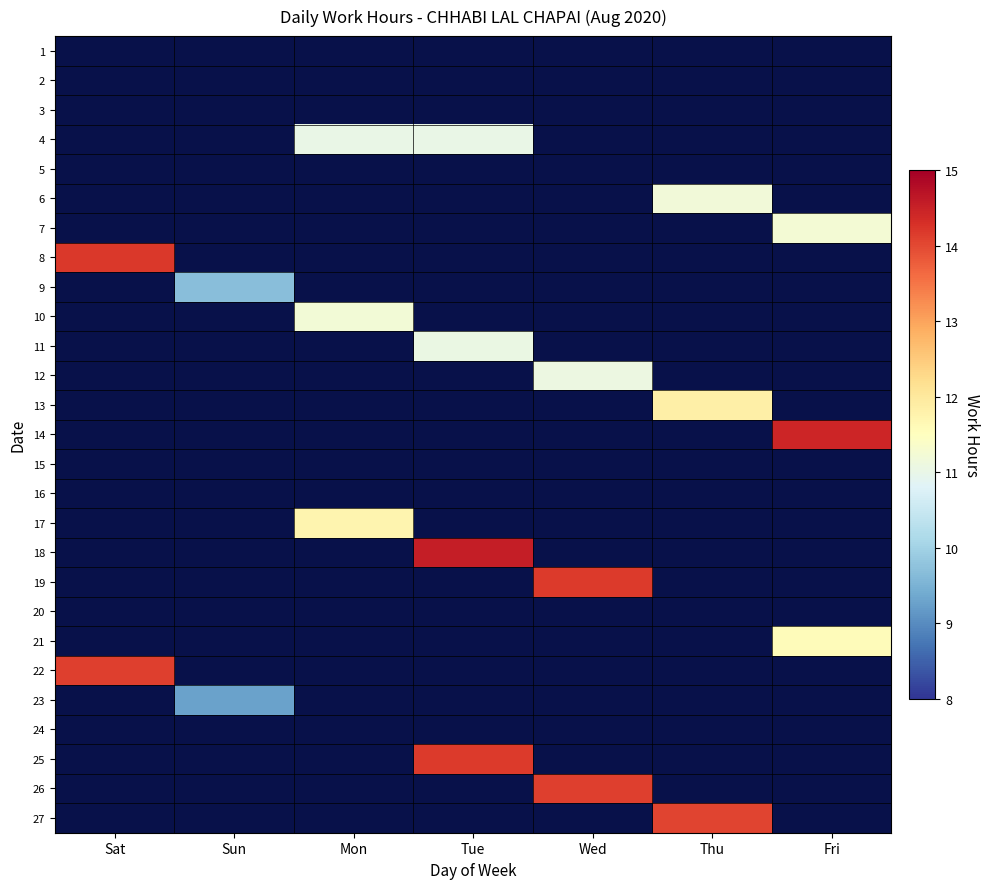

What is the maximum value shown in the chart?

14.5